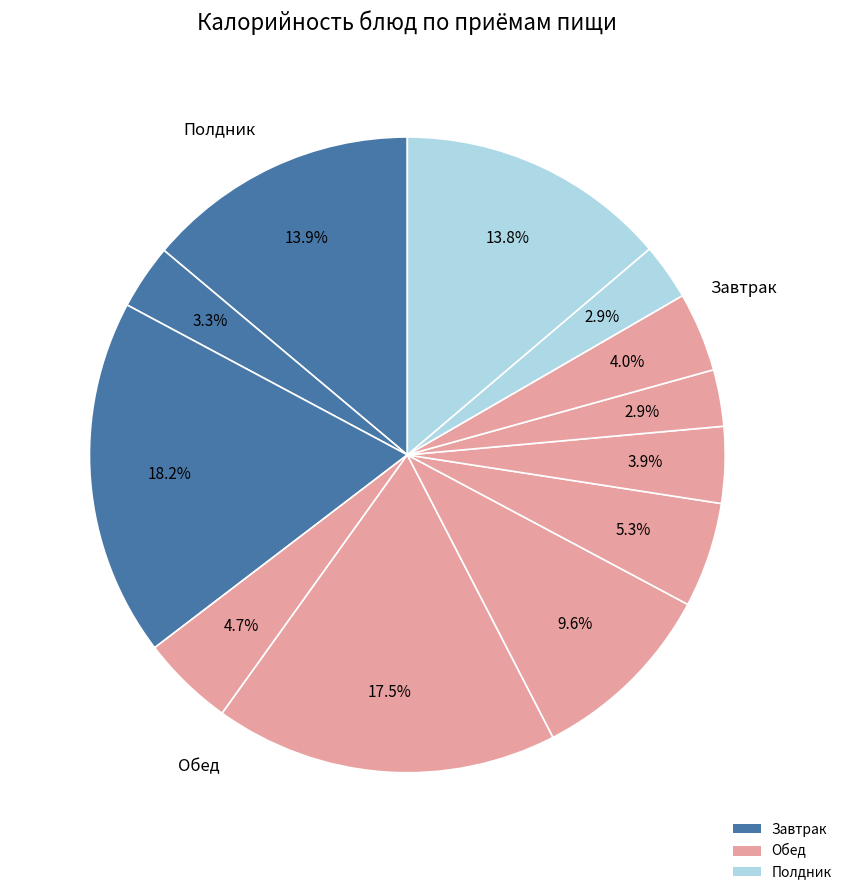

How many slices are in this pie chart?

12